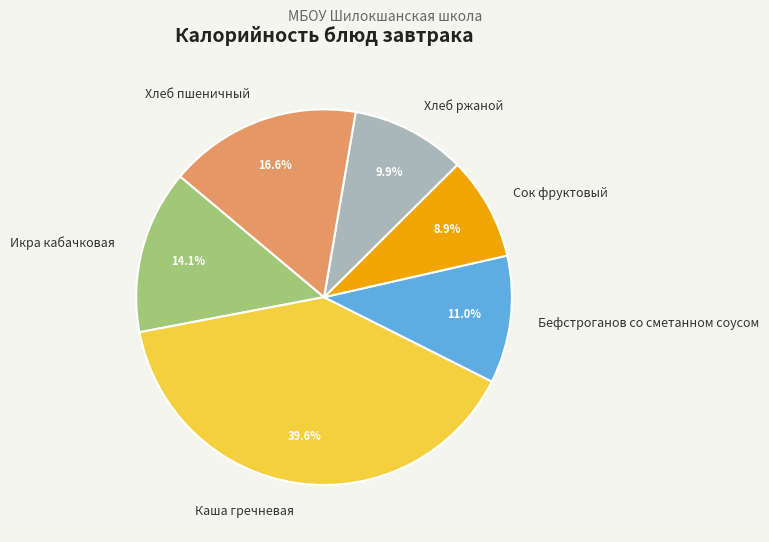

How many slices are in this pie chart?

6